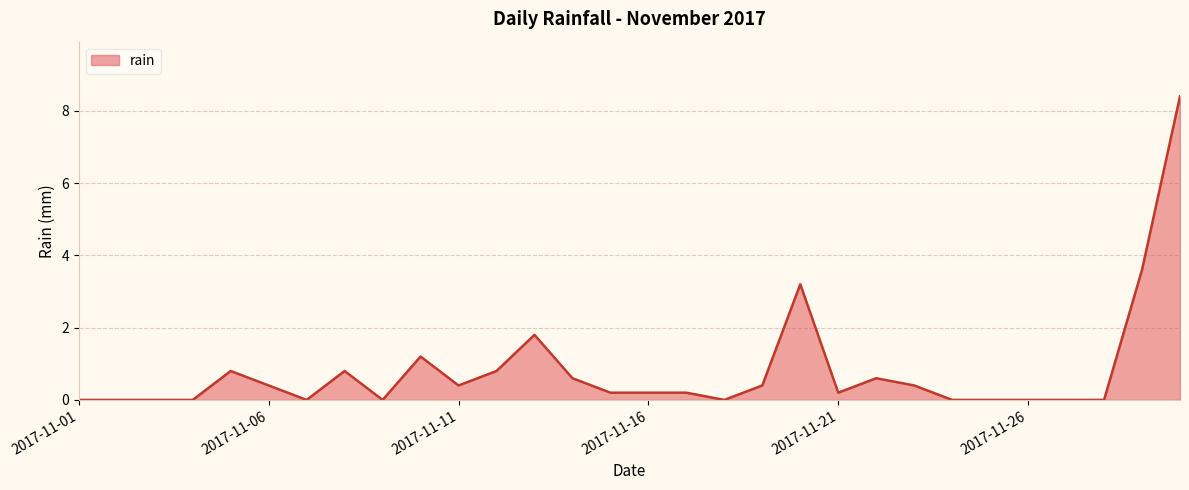

What is the maximum value shown in the chart?

8.4